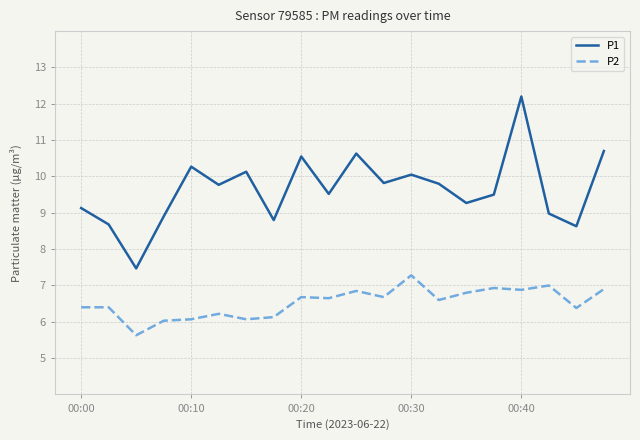

What is the maximum value shown in the chart?

12.2